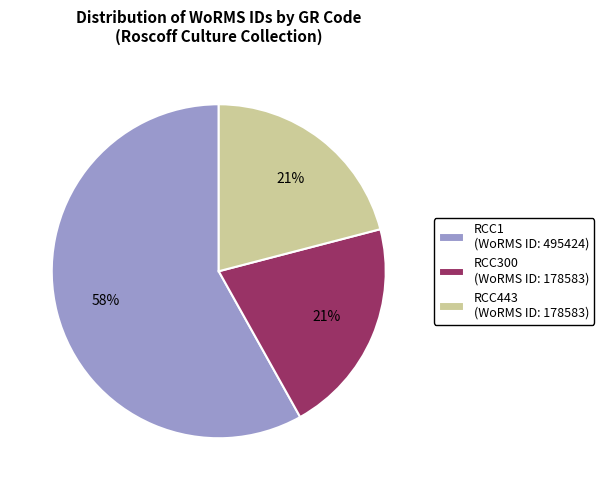

To the nearest percent, what percentage of the pie is RCC1 (WoRMS ID: 495424)?

58%